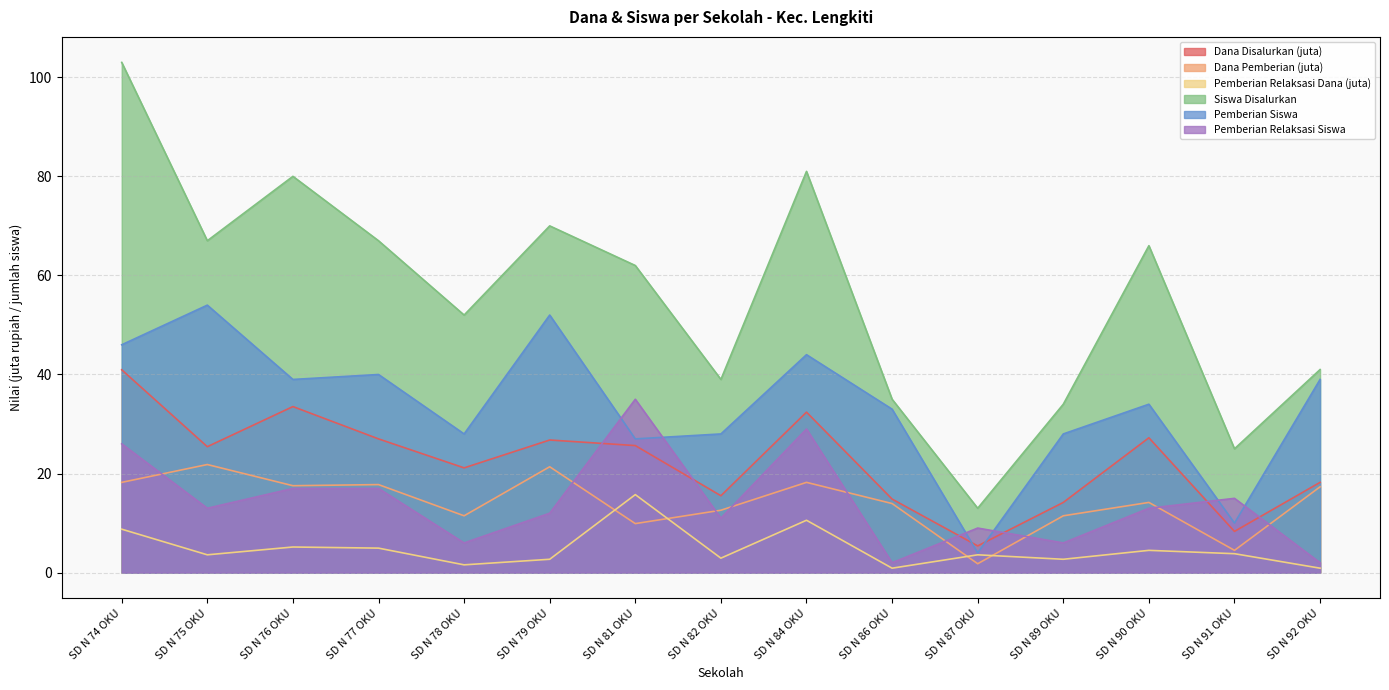

Between SD N 81 OKU and SD N 89 OKU, which series saw the biggest shift?

Pemberian Relaksasi Siswa